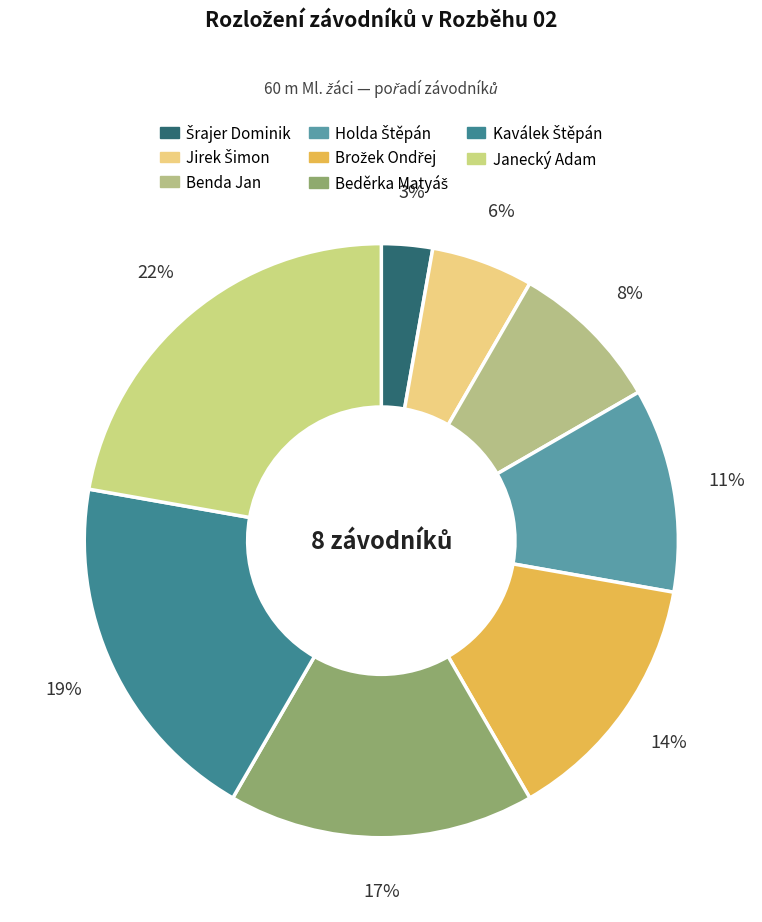

To the nearest percent, what portion does Benda Jan represent?

8%